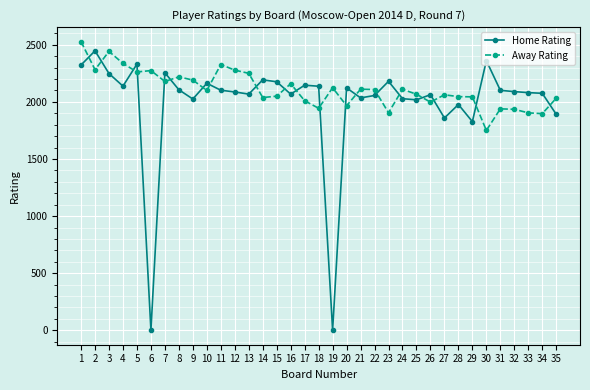

What is the sum of all Home Rating values?

69778